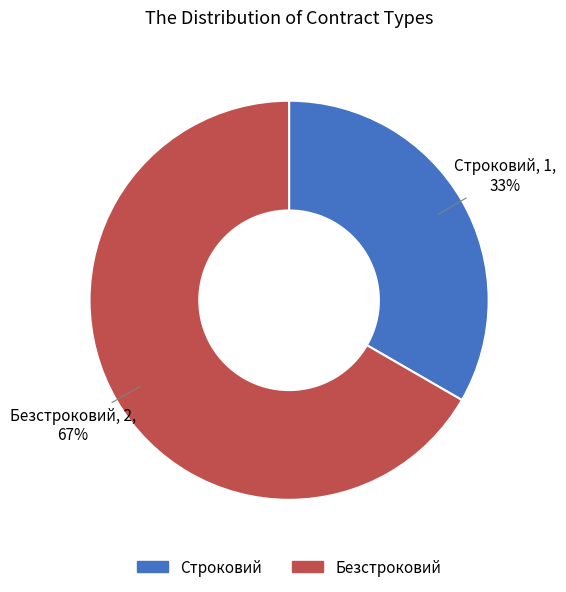

Is there any slice that represents more than half of the pie?

Yes